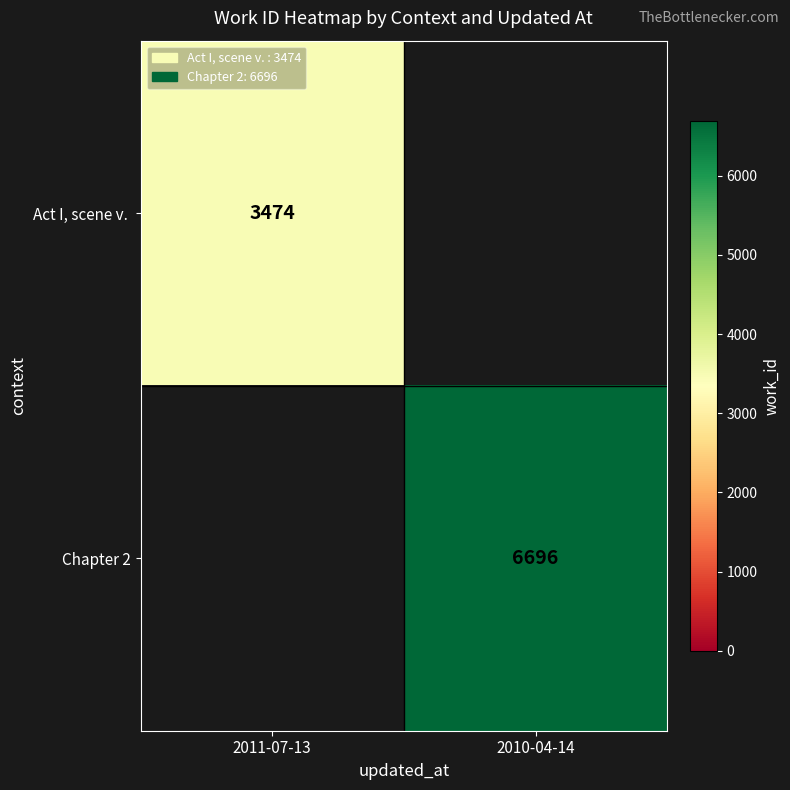

True or false: Chapter 2 has a value of 9857 at 2010-04-14.

False